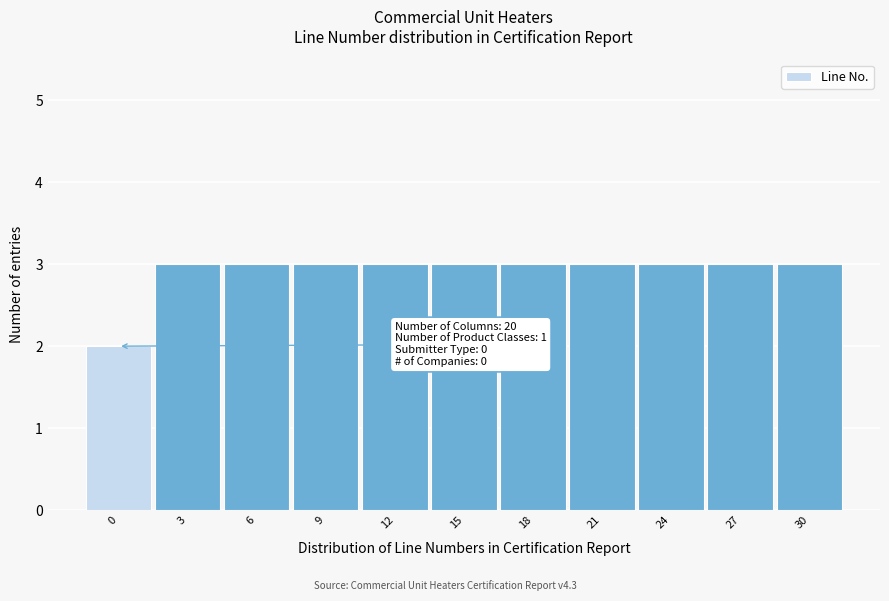

Reading left to right, transcribe all the data shown in this chart.

2	3	3	3	3	3	3	3	3	3	3